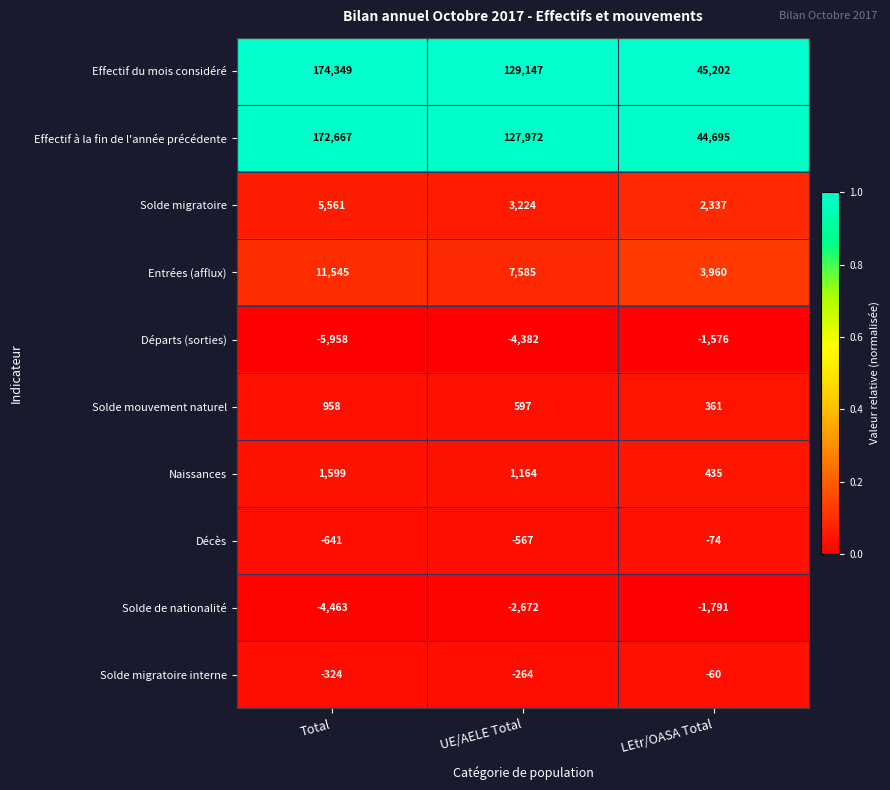

Is it true that Effectif du mois considéré equals 57978 at UE/AELE Total?

False